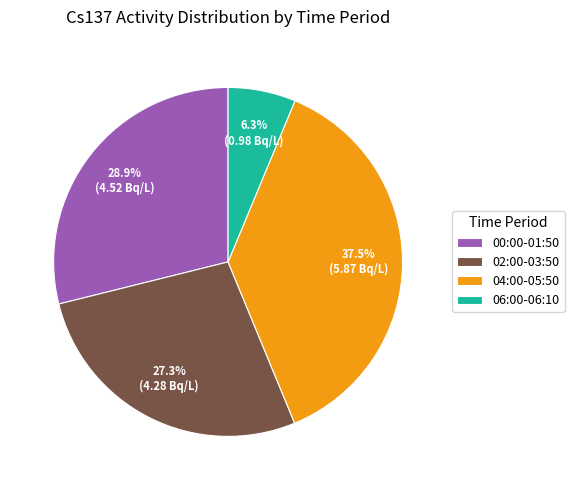

Does 06:00-06:10 account for over 50% of the chart?

No